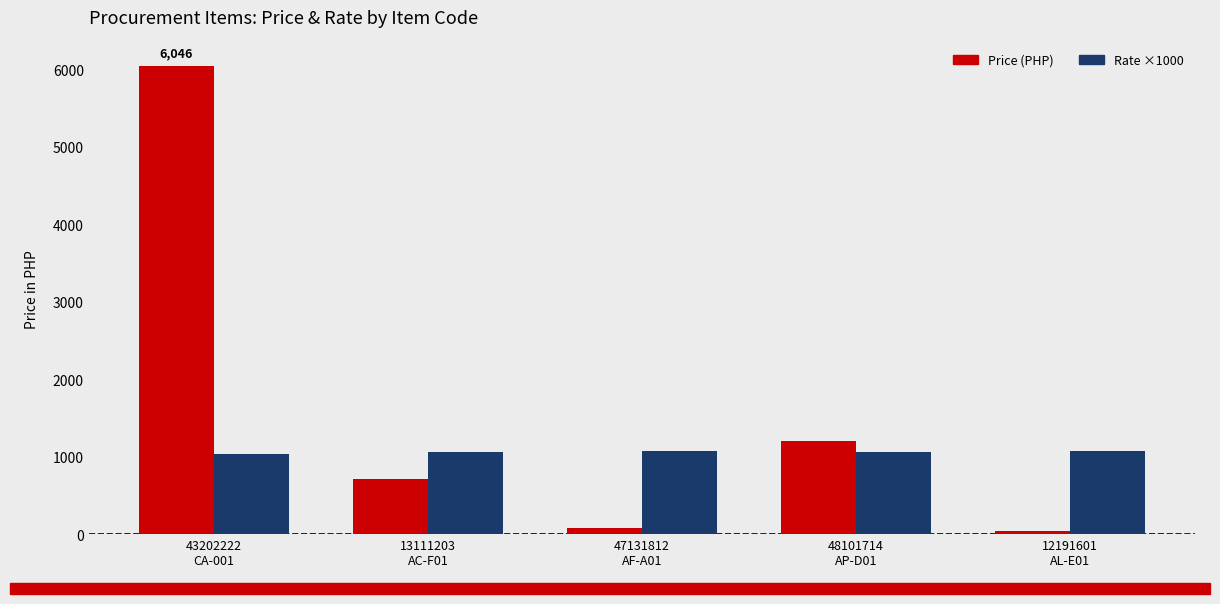

At 12191601
AL-E01, list the series in order from smallest to largest.

Price (PHP), Rate ×1000